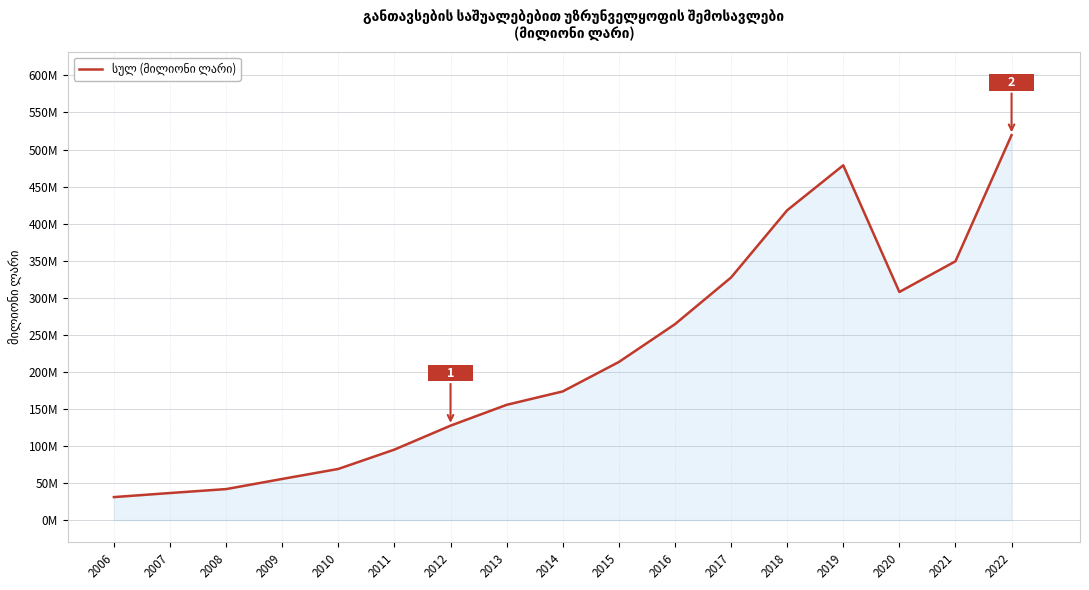

Reading right to left, extract all data points from this chart.

2022=519.4	2021=349.2	2020=307.8	2019=478.7	2018=418.0	2017=327.3	2016=264.3	2015=213.3	2014=173.6	2013=155.5	2012=127.4	2011=95.1	2010=69.0	2009=55.5	2008=41.8	2007=36.5	2006=31.0